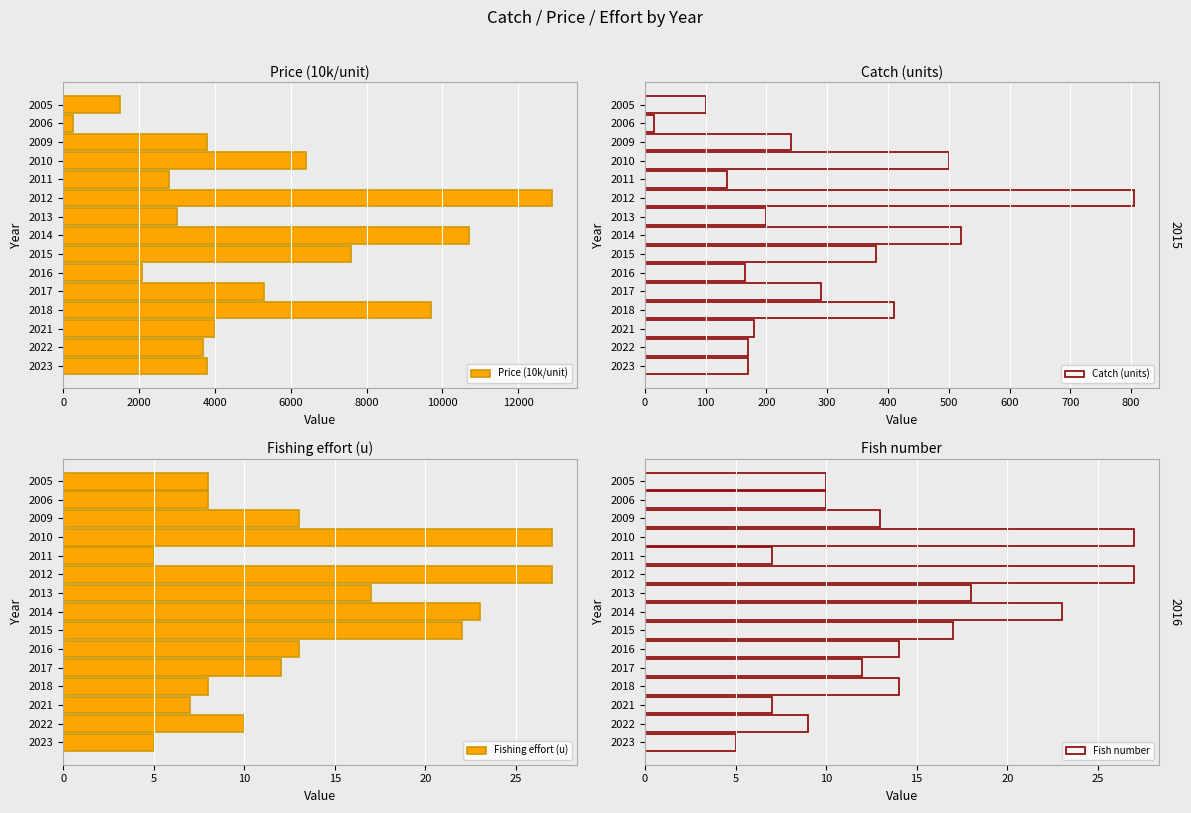

At which label does Price (10k/unit) reach its peak?

2012